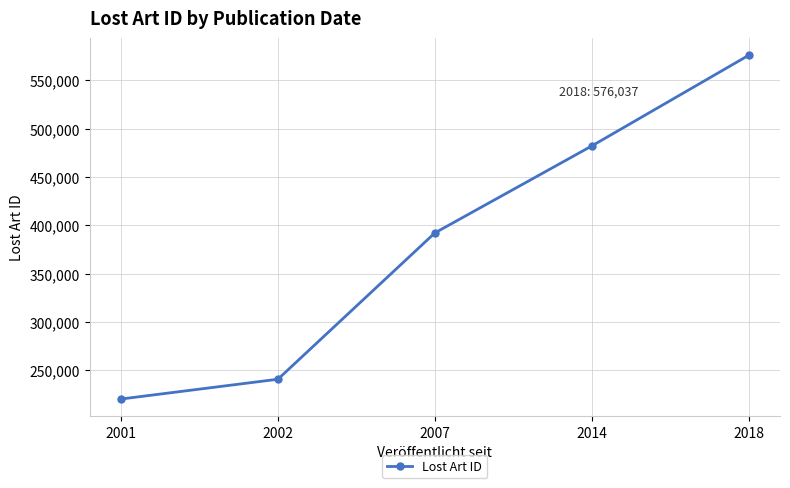

Reading left to right, extract all data points from this chart.

220279.0	240762.0	392177.0	482189.0	576037.7